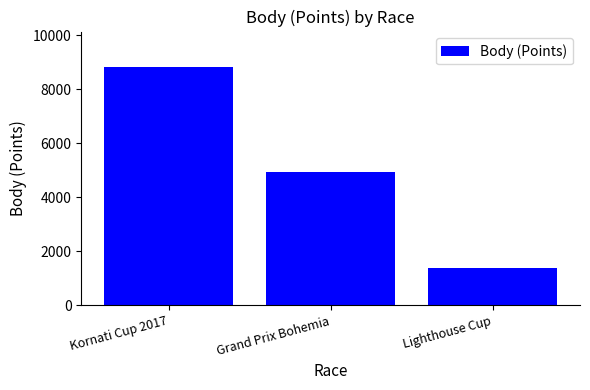

What is the ratio of the value at Kornati Cup 2017 to the value at Lighthouse Cup?

6.4